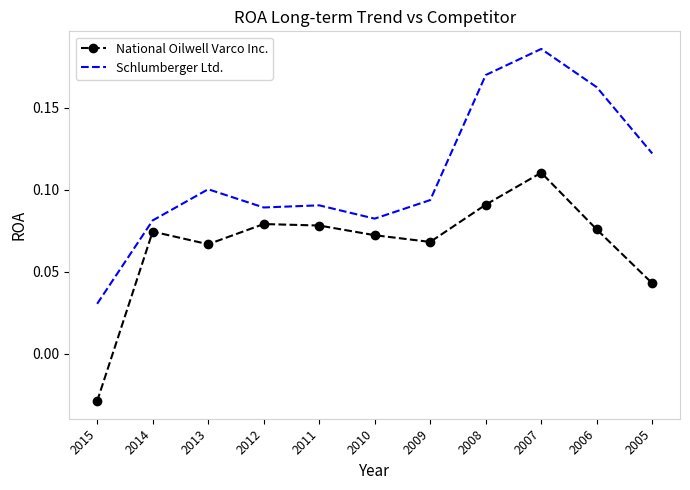

At which label does Schlumberger Ltd. reach its minimum?

2015